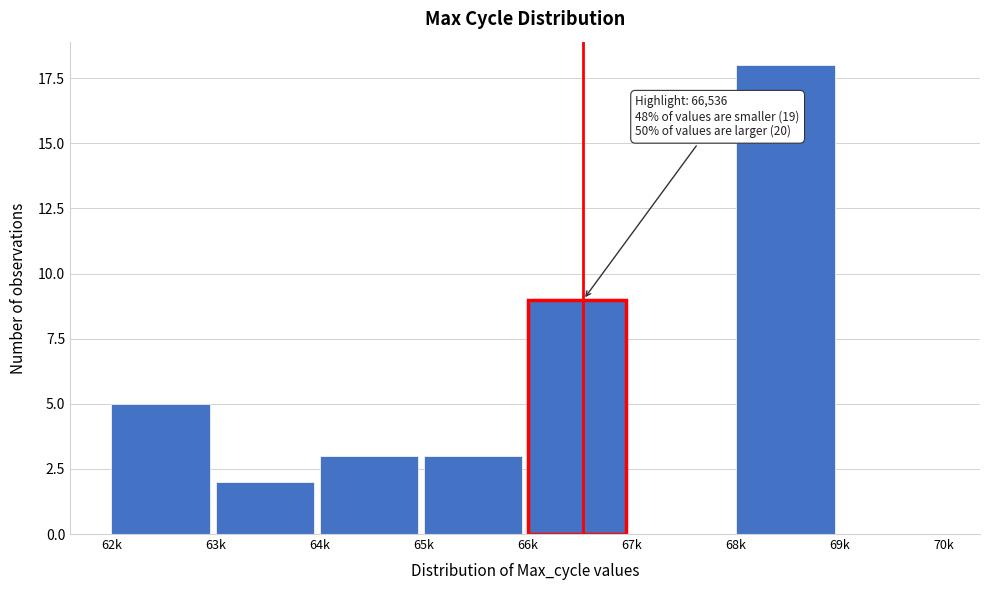

Reading left to right, what are all the values shown in this chart?

62k=5	63k=2	64k=3	65k=3	66k=9	67k=0	68k=18	69k=0